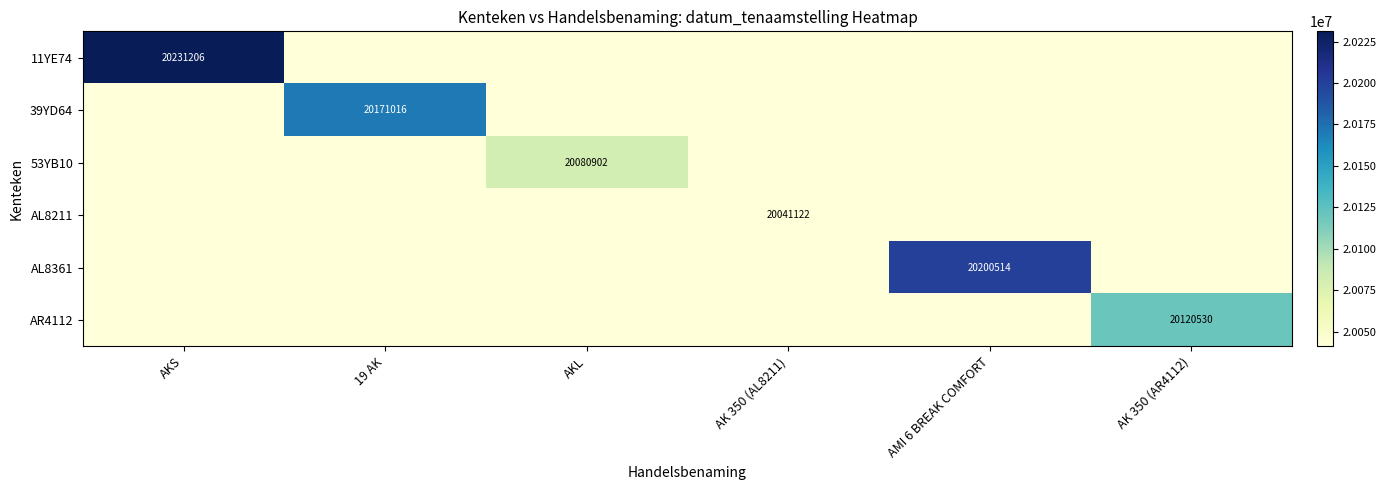

Is it true that AL8211 equals 20041122 at AK 350 (AL8211)?

True